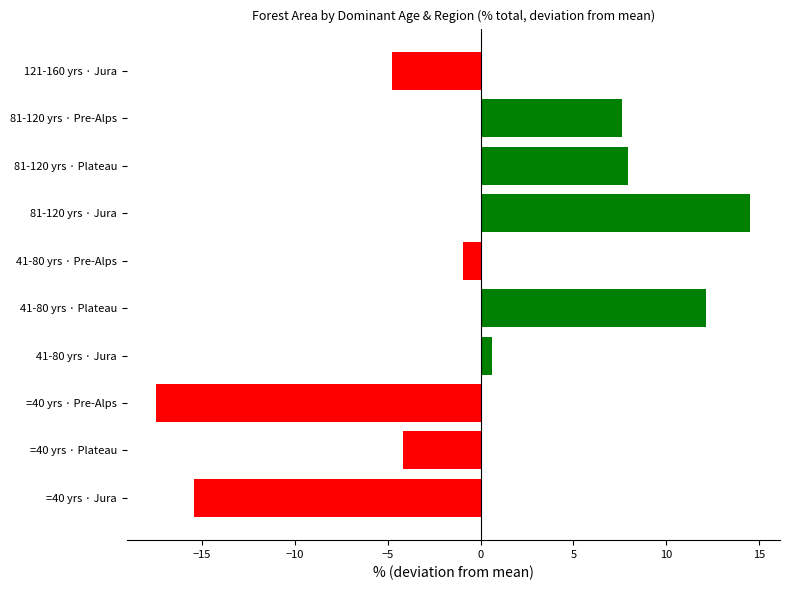

How many data points does each series have?

10